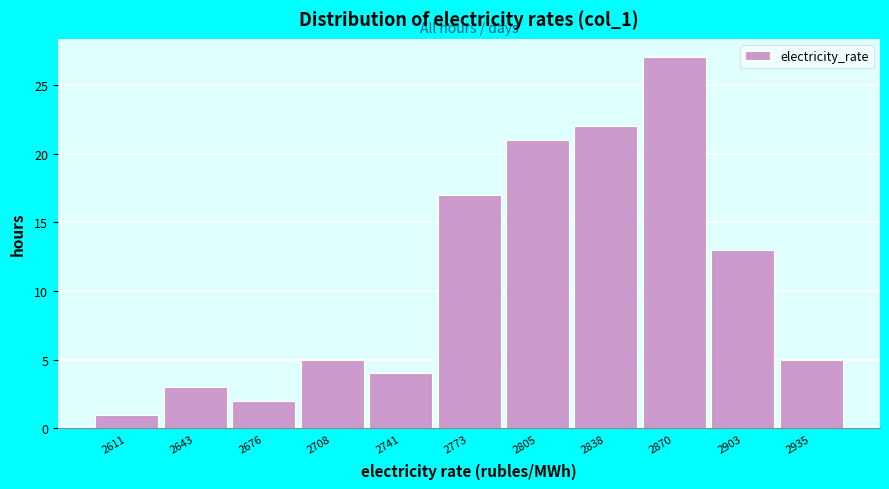

Reading left to right, transcribe all the data shown in this chart.

2611=1	2643=3	2676=2	2708=5	2741=4	2773=17	2805=21	2838=22	2870=27	2903=13	2935=5